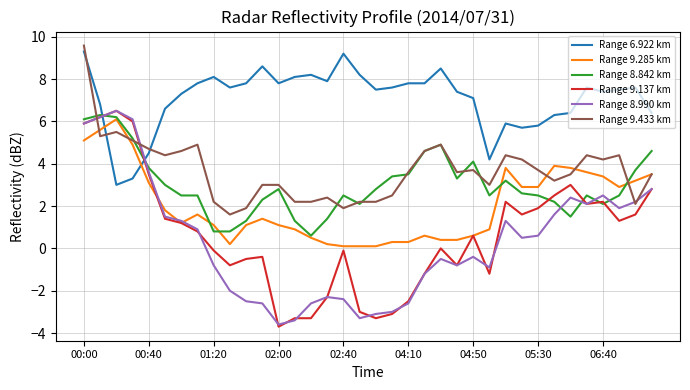

Which series has the largest total across all categories?

Range 6.922 km